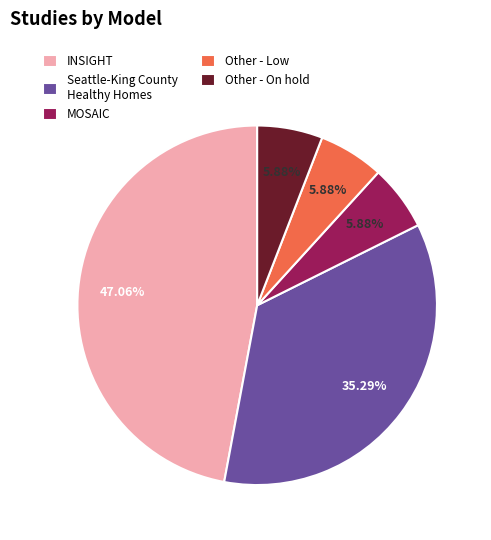

What is the largest slice in the pie chart?

INSIGHT